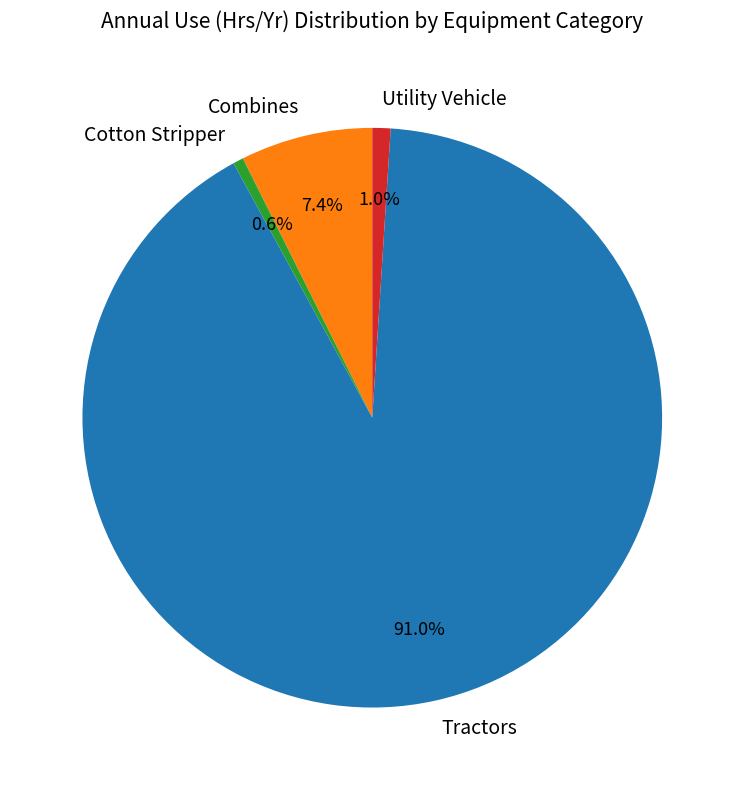

Which has a higher value, Utility Vehicle or Tractors?

Tractors